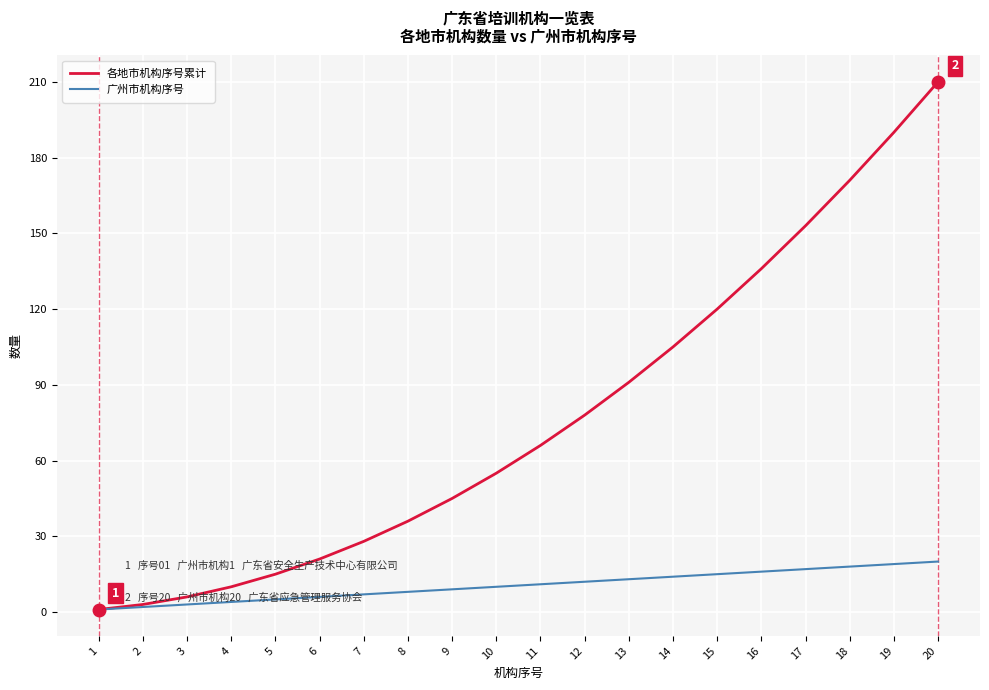

Is the value of 各地市机构序号累计 at 7 greater than the value of 广州市机构序号 at 20?

Yes